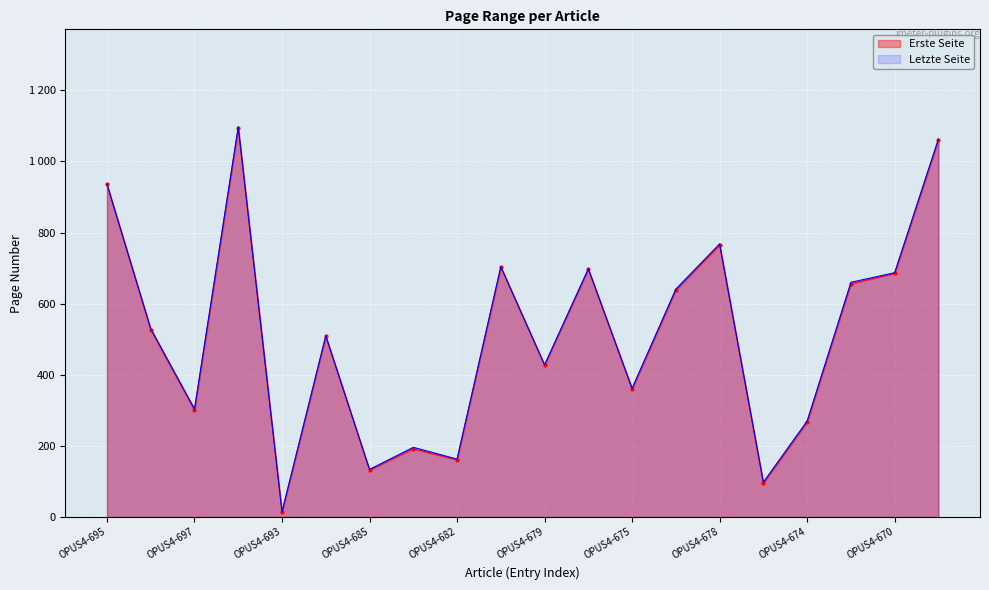

At which category does the chart reach its minimum across all series?

OPUS4-693